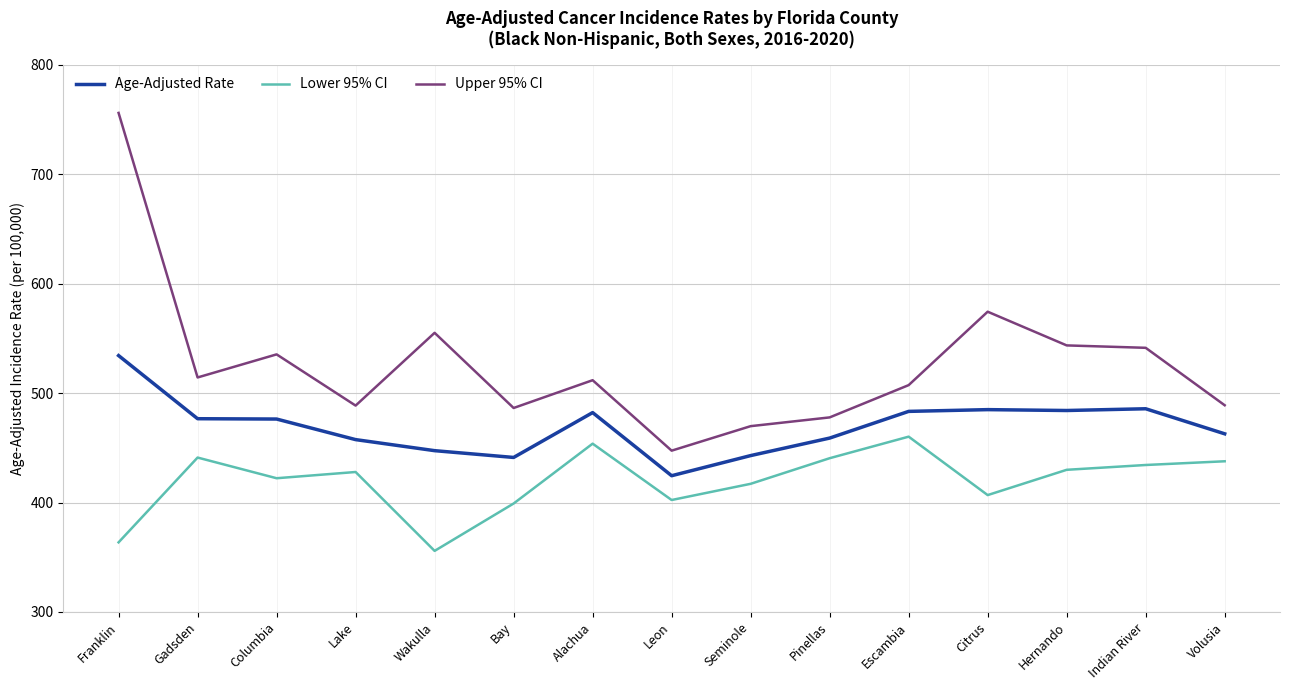

Which series has the largest total across all categories?

Upper 95% CI